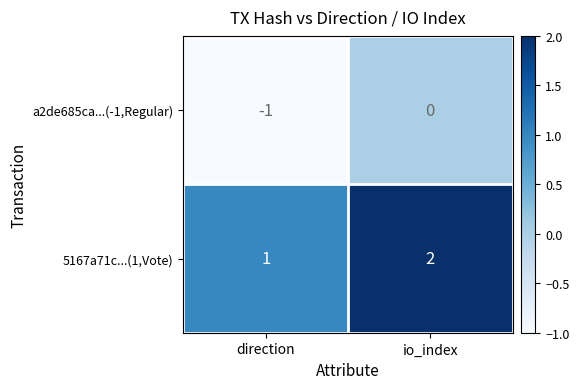

How many categories are shown in the chart?

2